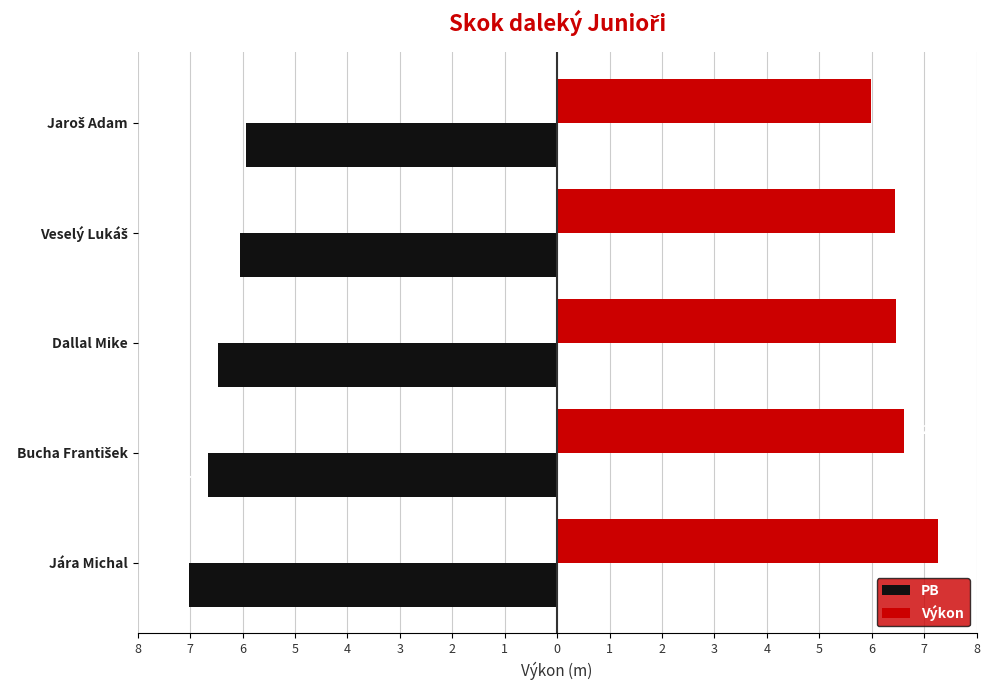

What are all the series names shown in the legend?

PB, Výkon